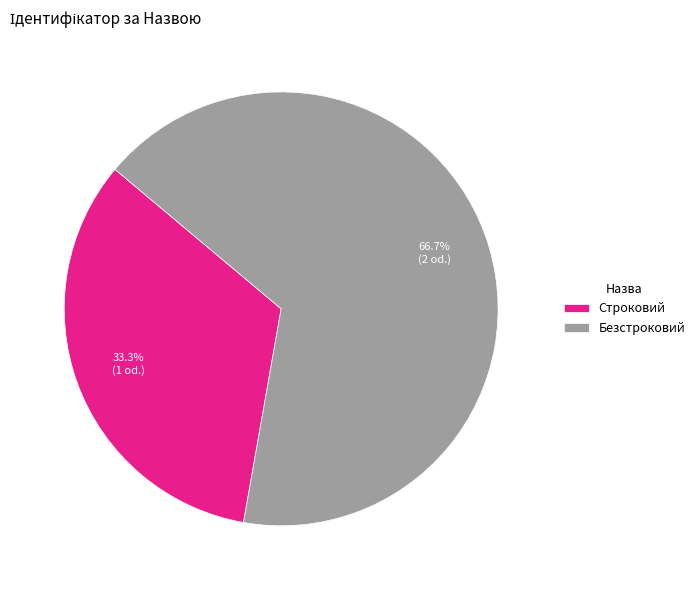

To the nearest percent, what is the combined percentage of Строковий and Безстроковий?

100%